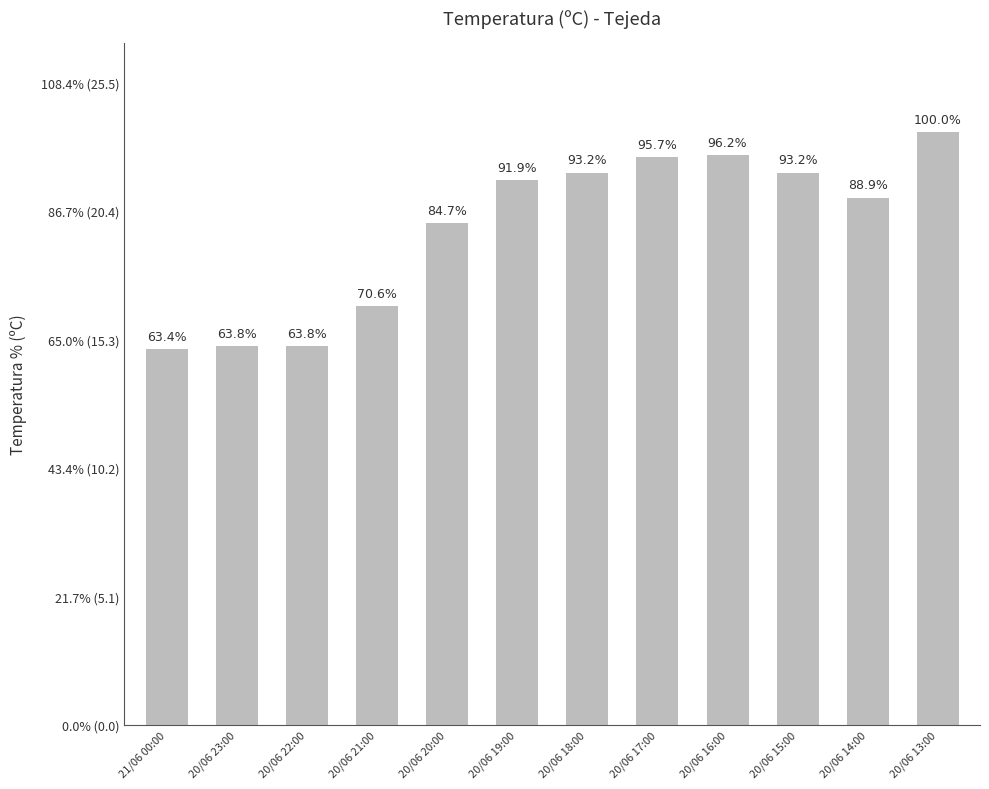

Are the bars horizontal?

No